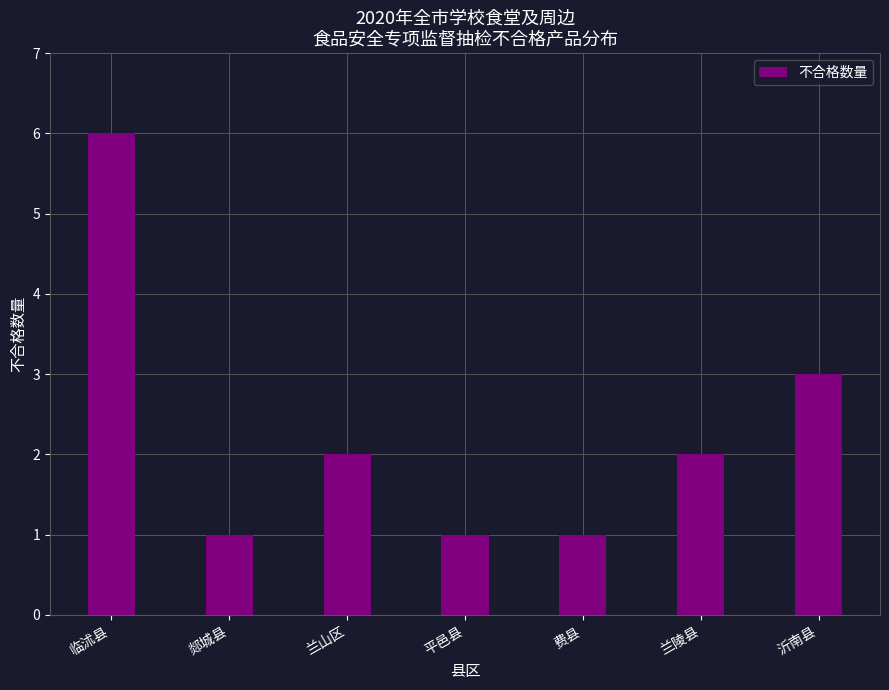

Count the values in the range 1 to 3.

6